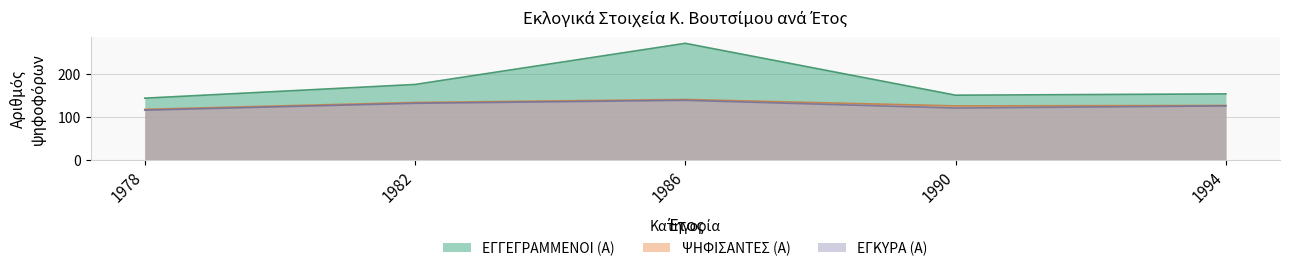

Which series has the widest spread of values?

ΕΓΓΕΓΡΑΜΜΕΝΟΙ (Α)